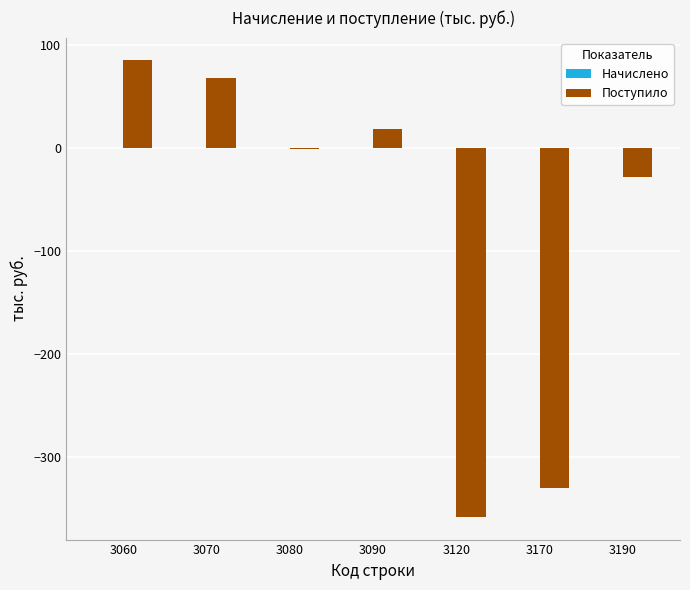

The value at 3190 is -44. True or false?

False